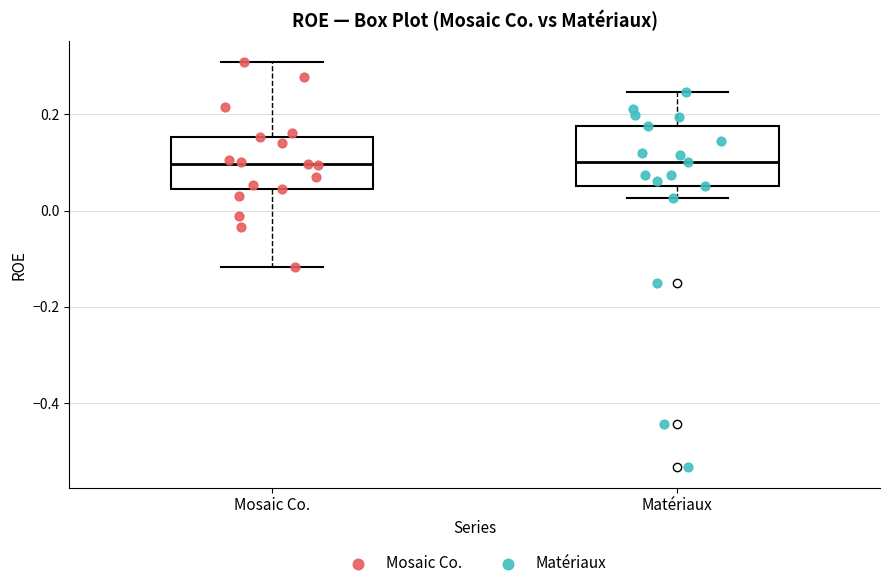

Where is the lower edge of the box for Mosaic Co. on the y-axis? The values are not printed on the chart, so give them approximately, as read against the axis.

0.04